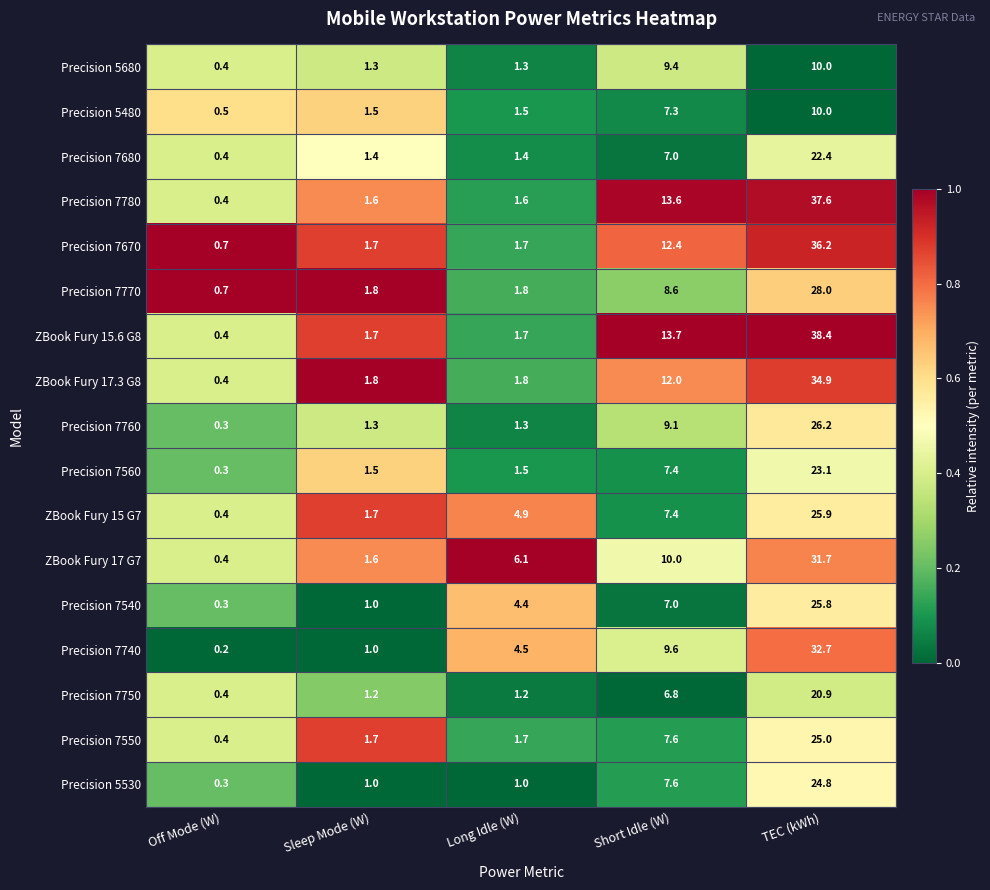

What is the difference between the maximum and minimum values in the Precision 7550 series?

24.6